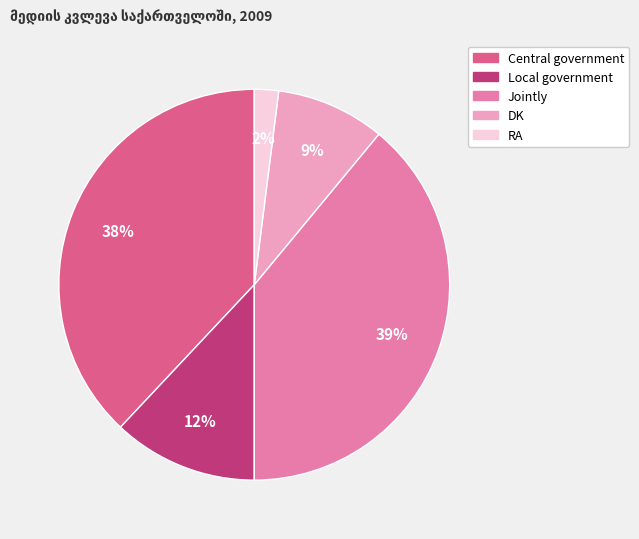

The Jointly slice represents 39% of the pie. True or false?

True